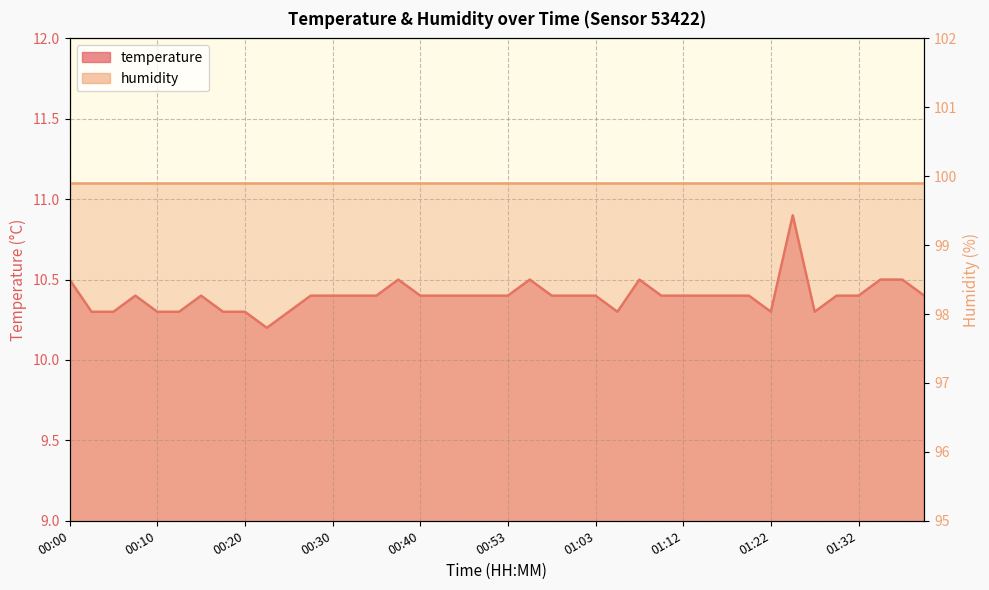

Count the values in the range 10 to 11.

40